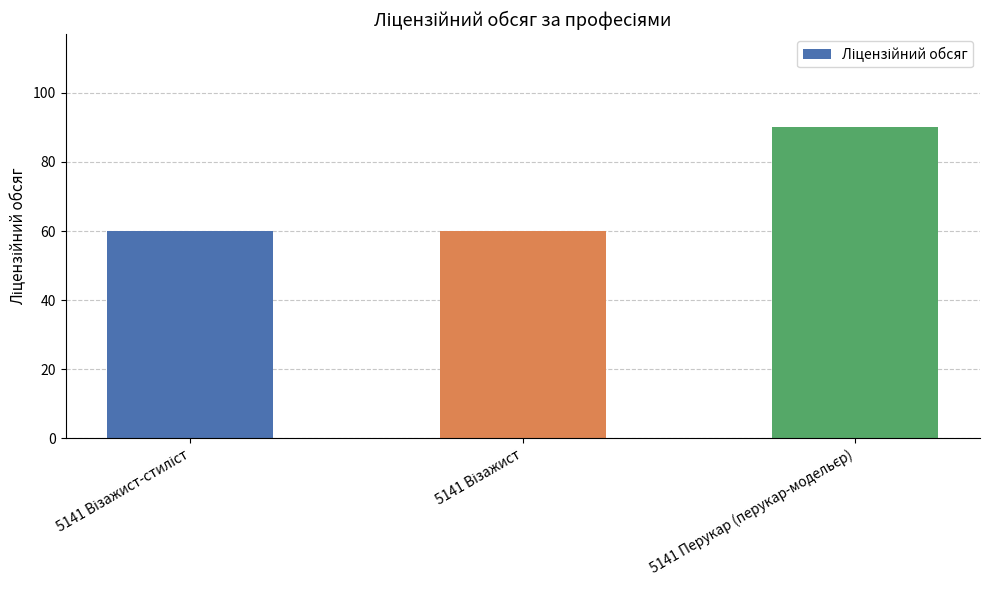

Reading left to right, extract all data points from this chart.

60	60	90